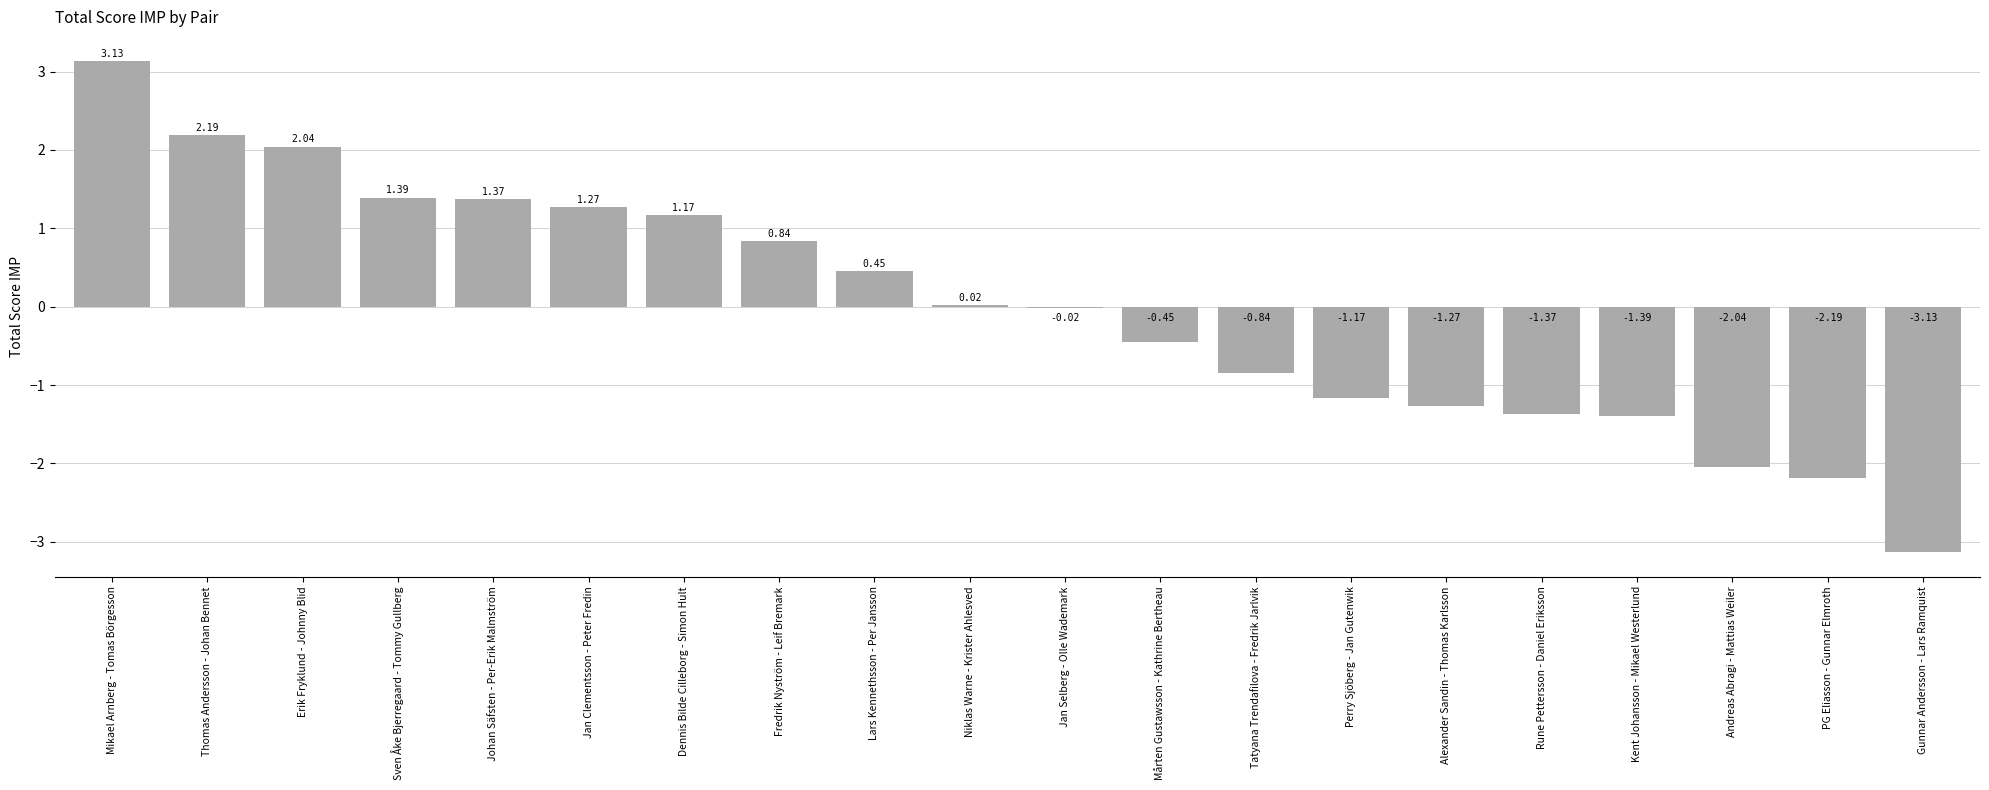

What is the change in value from Alexander Sandin - Thomas Karlsson to Rune Pettersson - Daniel Eriksson?

-0.1